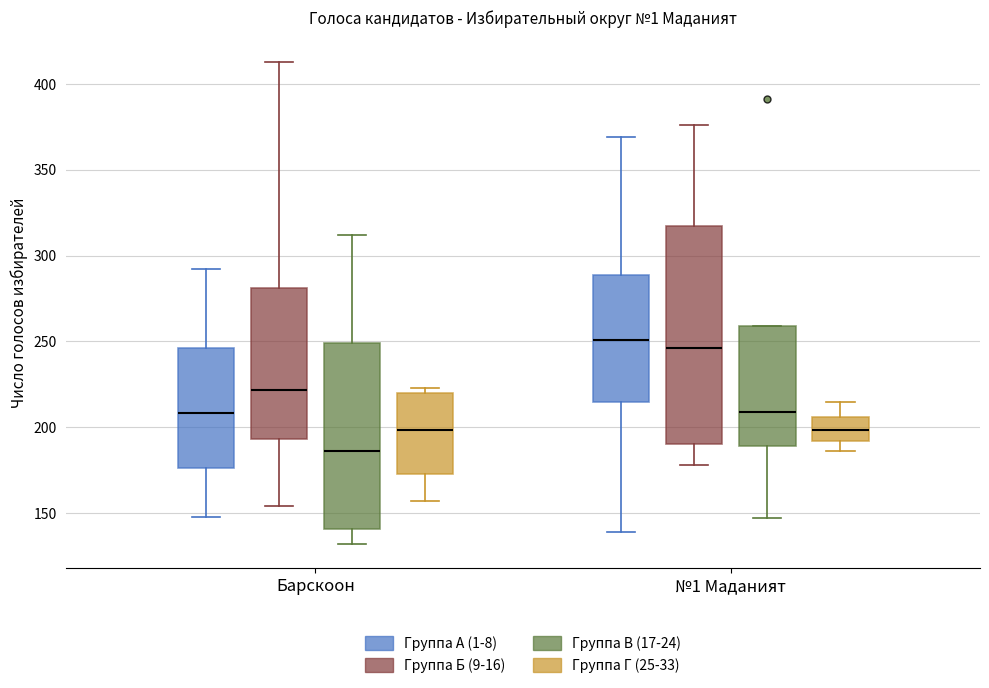

Reading left to right, read every box against the y-axis: the position of its median line, the range the box covers, and the ends of its whiskers. The values are not printed on the chart, so give them approximately, as read against the axis.

Барскоон (Группа А (1-8)): median 210, box 175 to 245, whiskers 150 to 290
Барскоон (Группа Б (9-16)): median 220, box 195 to 280, whiskers 155 to 415
Барскоон (Группа В (17-24)): median 185, box 140 to 250, whiskers 130 to 310
Барскоон (Группа Г (25-33)): median 200, box 175 to 220, whiskers 155 to 225
№1 Маданият (Группа А (1-8)): median 250, box 215 to 290, whiskers 140 to 370
№1 Маданият (Группа Б (9-16)): median 245, box 190 to 320, whiskers 180 to 375
№1 Маданият (Группа В (17-24)): median 210, box 190 to 260, whiskers 145 to 260
№1 Маданият (Группа Г (25-33)): median 200, box 190 to 205, whiskers 185 to 215